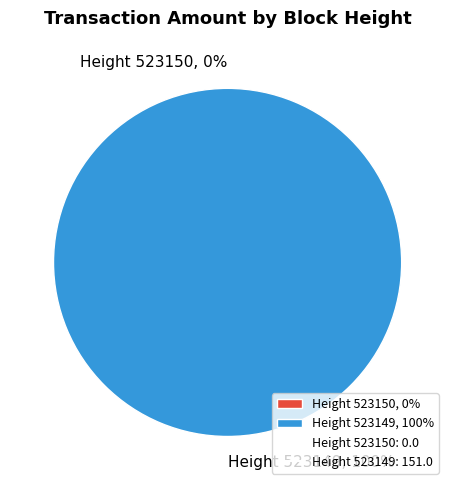

Count the number of slices in the pie.

2